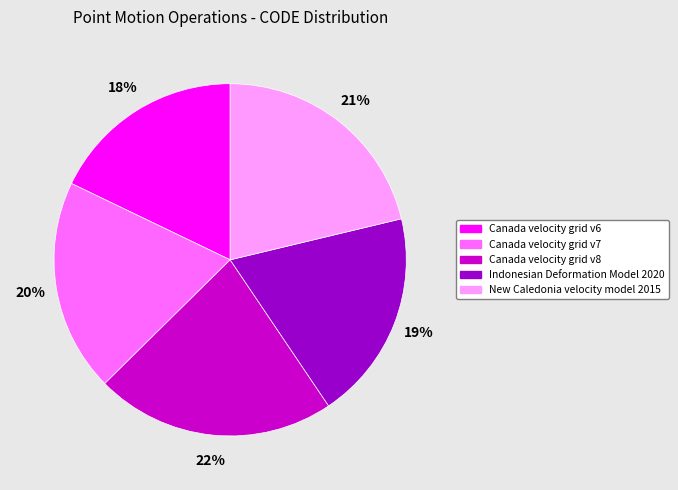

Which has a higher value, Canada velocity grid v8 or Indonesian Deformation Model 2020?

Canada velocity grid v8